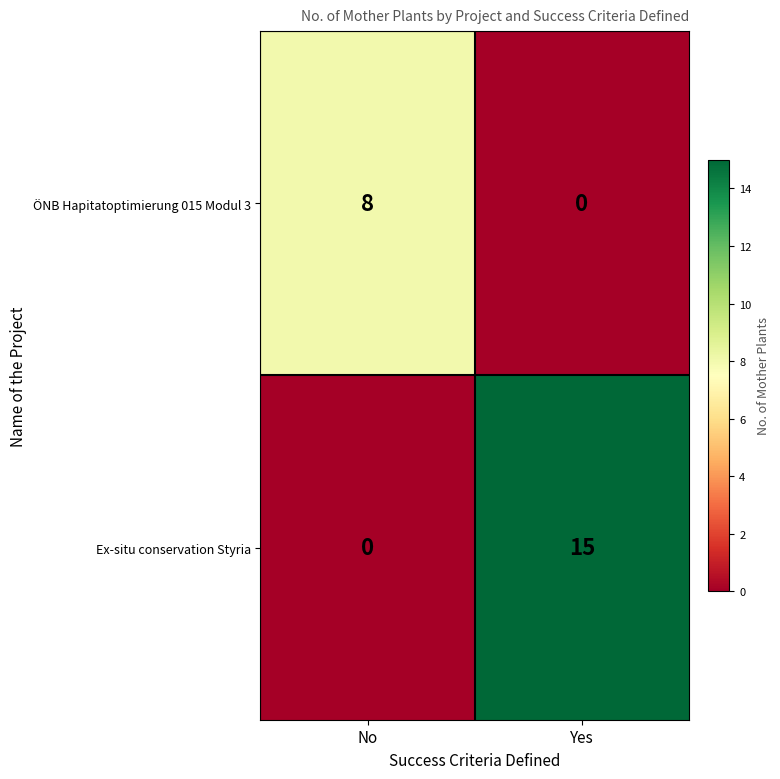

Is it true that Ex-situ conservation Styria equals 23 at Yes?

False